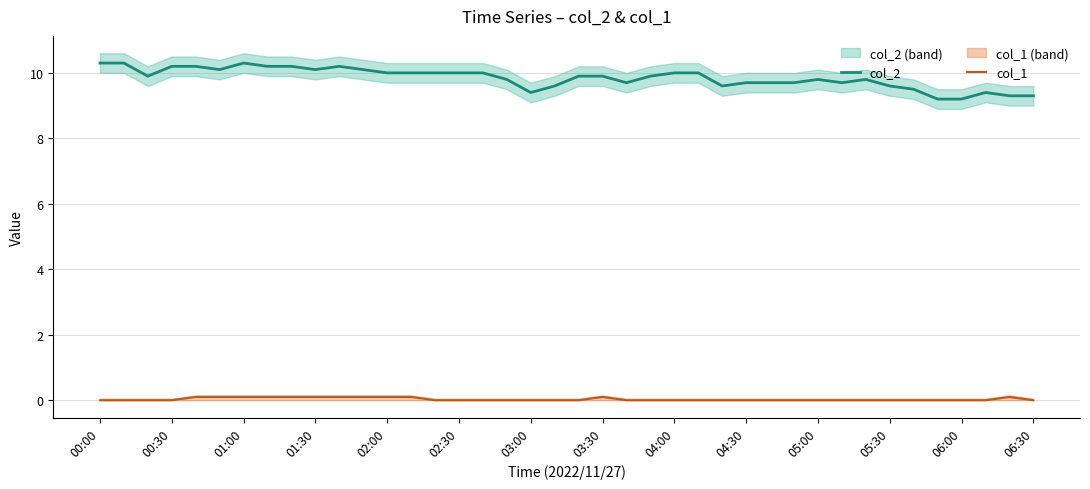

Reading left to right, extract all data points from this chart.

col_2: 10.3	10.3	9.9	10.2	10.2	10.1	10.3	10.2	10.2	10.1	10.2	10.1	10.0	10.0	10.0	10.0	10.0	9.8	9.4	9.6	9.9	9.9	9.7	9.9	10.0	10.0	9.6	9.7	9.7	9.7	9.8	9.7	9.8	9.6	9.5	9.2	9.2	9.4	9.3	9.3
col_1: 0.0	0.0	0.0	0.0	0.1	0.1	0.1	0.1	0.1	0.1	0.1	0.1	0.1	0.1	0.0	0.0	0.0	0.0	0.0	0.0	0.0	0.1	0.0	0.0	0.0	0.0	0.0	0.0	0.0	0.0	0.0	0.0	0.0	0.0	0.0	0.0	0.0	0.0	0.1	0.0